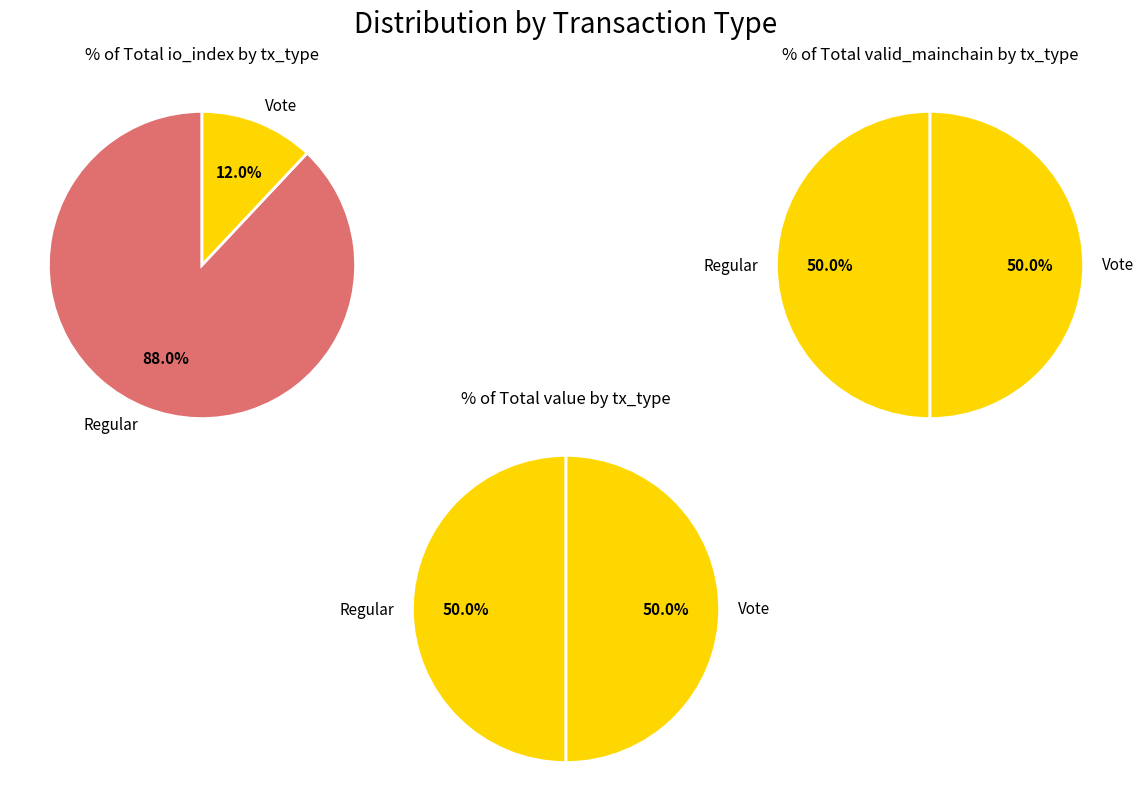

Do Regular and Vote together represent more than half of the pie?

Yes